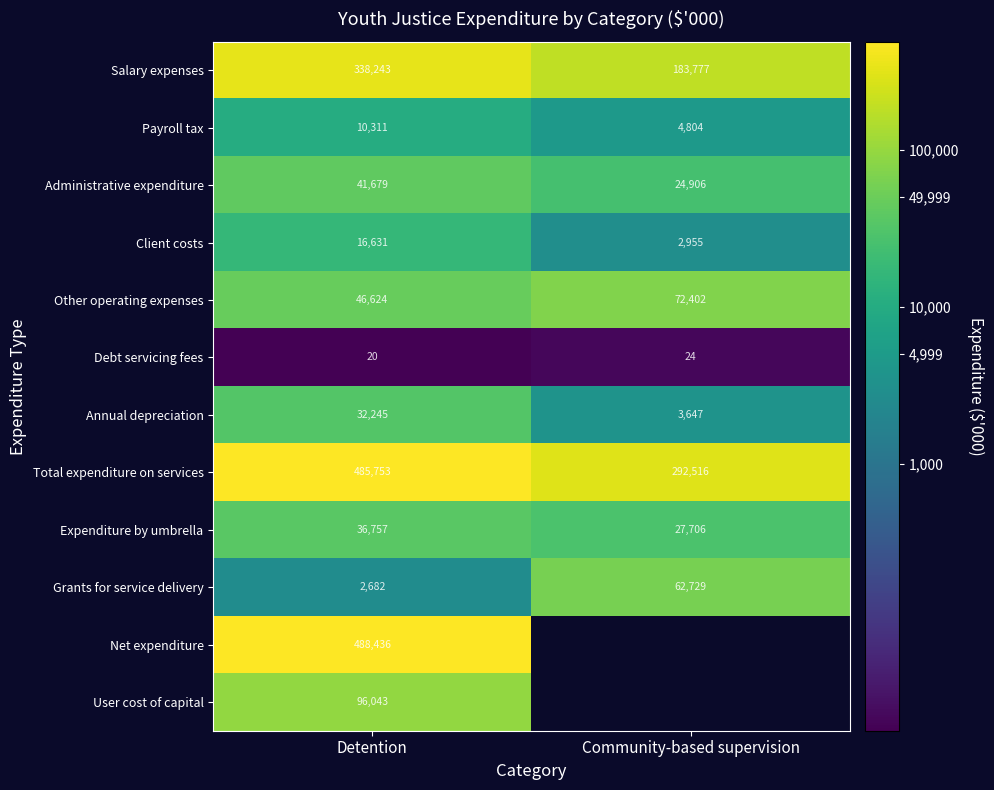

List the labels in order of Grants for service delivery value, largest first.

Community-based supervision, Detention